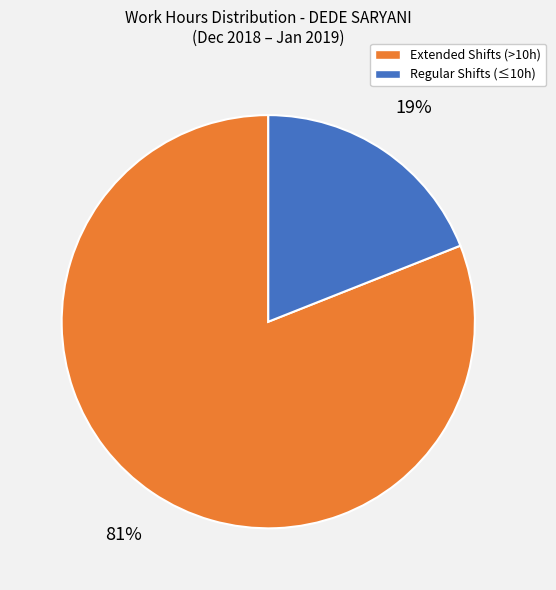

Which slice is the largest?

Extended Shifts (>10h)